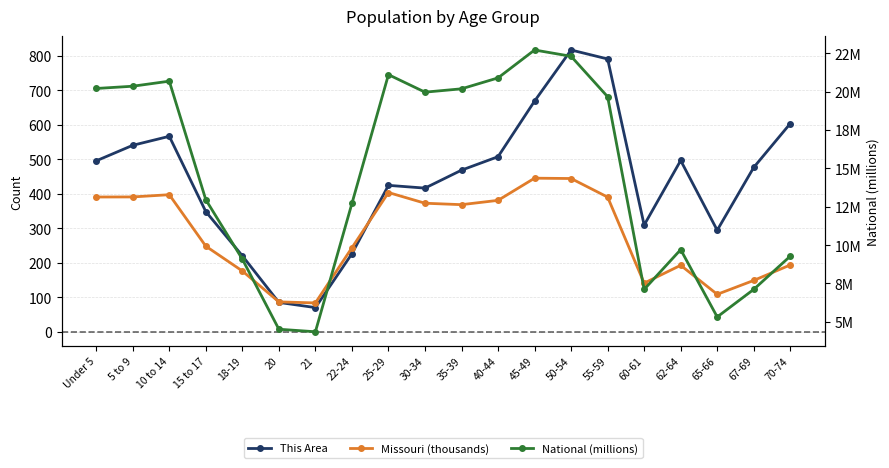

At which label is This Area closest to 443?

25-29